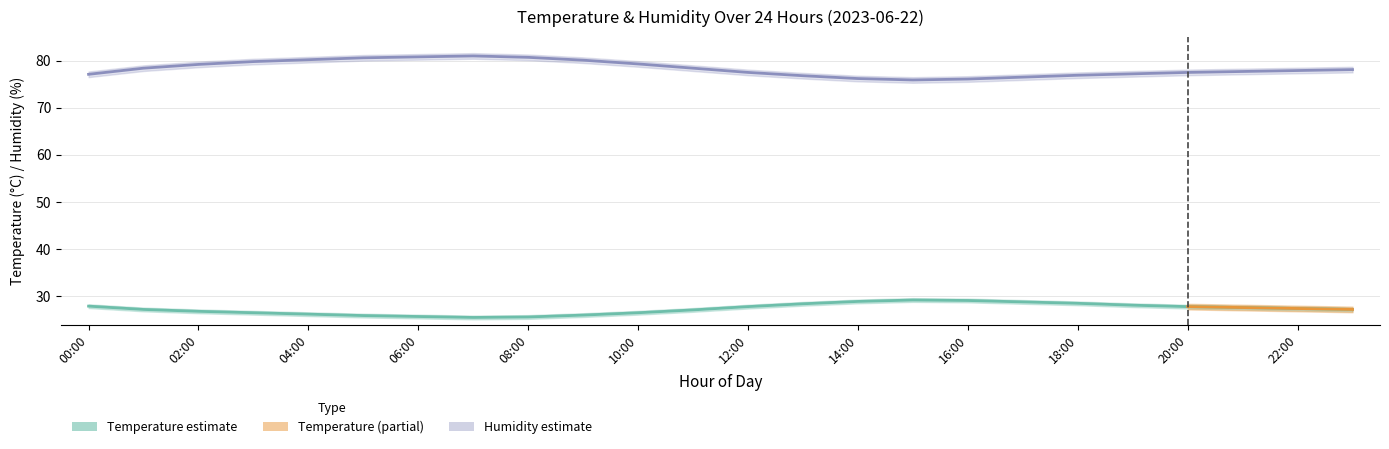

Which has a higher value, 19:00 or 04:00?

19:00